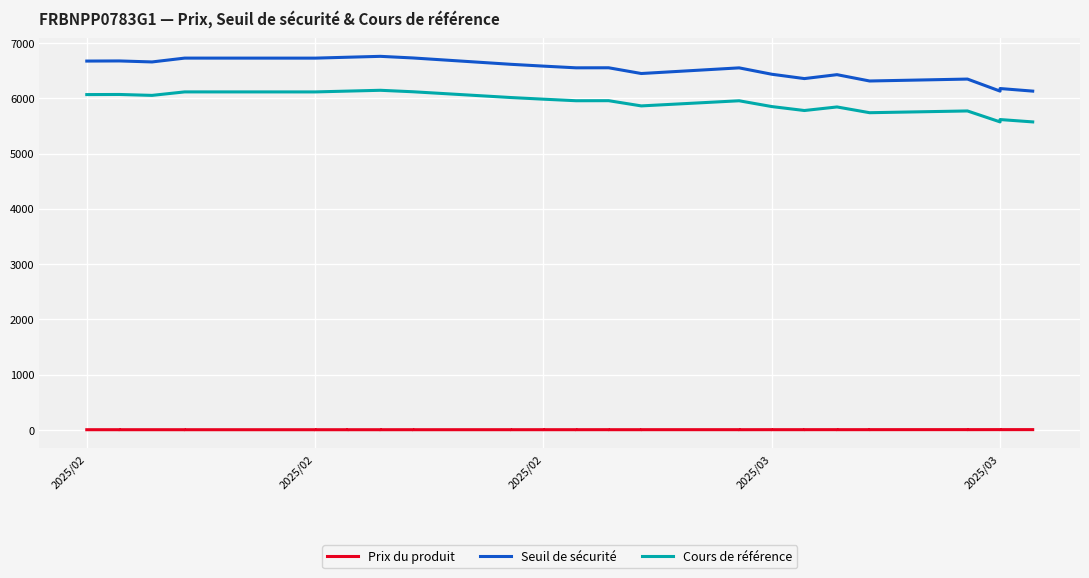

List the series in order of their peak value, highest first.

Seuil de sécurité, Cours de référence, Prix du produit